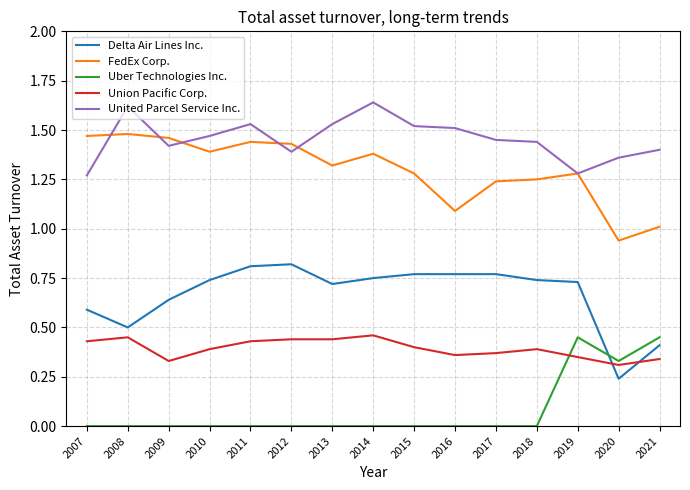

At how many categories does at least one series exceed 1?

15